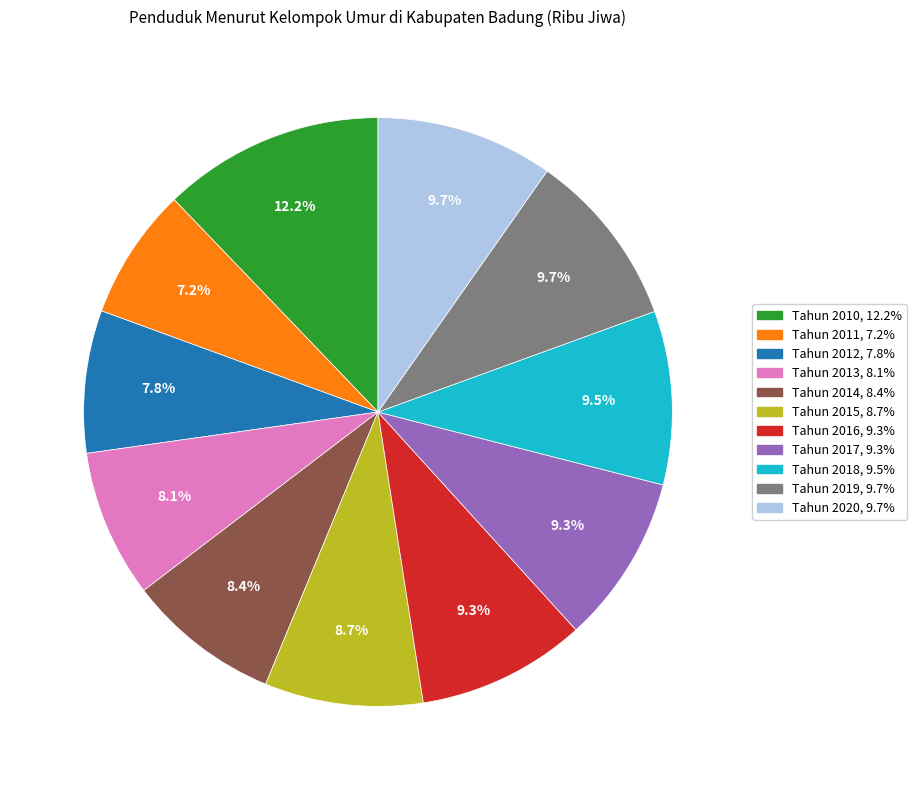

To the nearest percent, what percentage of the pie is Tahun 2011?

7%